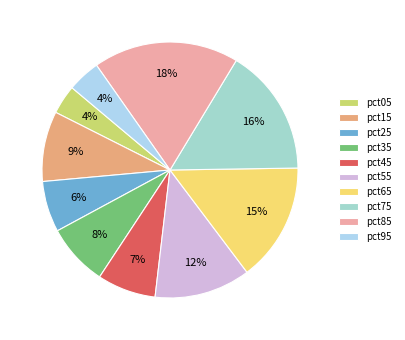

To the nearest percent, what percentage of the pie is pct95?

4%